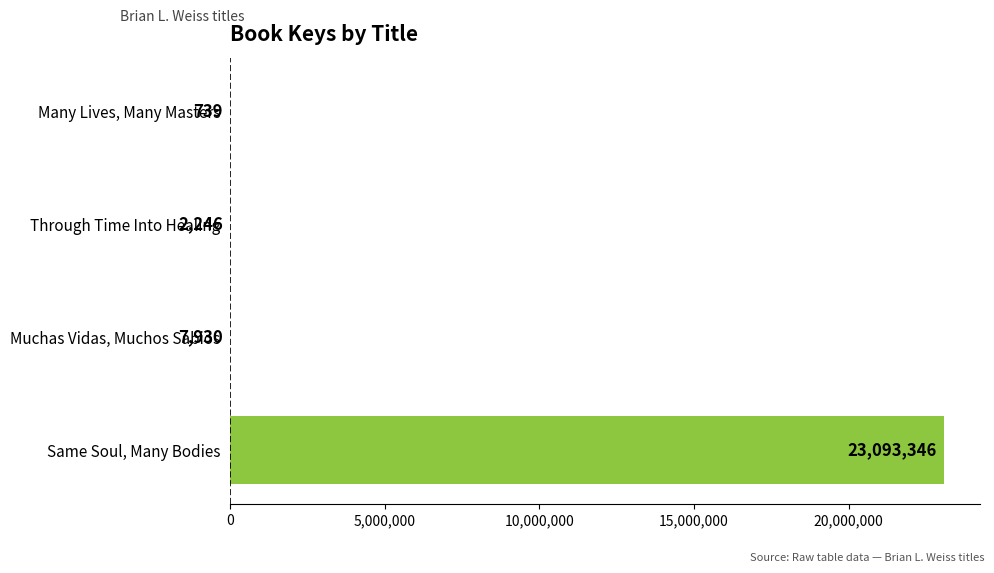

How many data points does each series have?

4